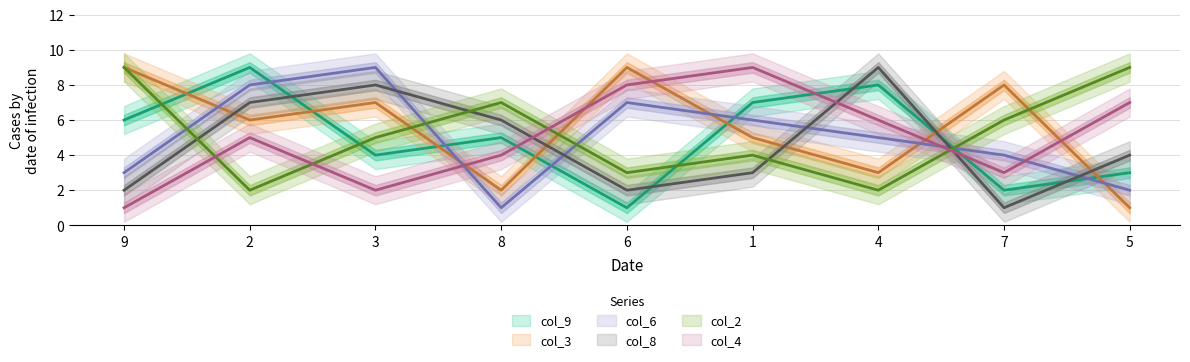

What is the label of the 3rd point from the left?

3